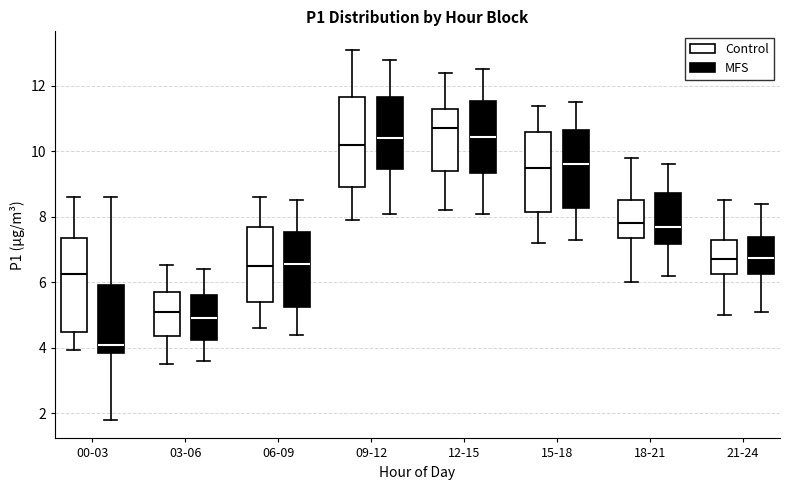

Reading left to right, read every box against the y-axis: the position of its median line, the range the box covers, and the ends of its whiskers. The values are not printed on the chart, so give them approximately, as read against the axis.

00-03 (Control): median 6.2, box 4.4 to 7.4, whiskers 4.0 to 8.6
00-03 (MFS): median 4.2, box 3.8 to 6.0, whiskers 1.8 to 8.6
03-06 (Control): median 5.2, box 4.4 to 5.8, whiskers 3.6 to 6.6
03-06 (MFS): median 5.0, box 4.2 to 5.6, whiskers 3.6 to 6.4
06-09 (Control): median 6.6, box 5.4 to 7.8, whiskers 4.6 to 8.6
06-09 (MFS): median 6.6, box 5.2 to 7.6, whiskers 4.4 to 8.6
09-12 (Control): median 10.2, box 9.0 to 11.6, whiskers 8.0 to 13.2
09-12 (MFS): median 10.4, box 9.4 to 11.6, whiskers 8.2 to 12.8
12-15 (Control): median 10.8, box 9.4 to 11.4, whiskers 8.2 to 12.4
12-15 (MFS): median 10.4, box 9.4 to 11.6, whiskers 8.2 to 12.6
15-18 (Control): median 9.6, box 8.2 to 10.6, whiskers 7.2 to 11.4
15-18 (MFS): median 9.6, box 8.2 to 10.6, whiskers 7.4 to 11.6
18-21 (Control): median 7.8, box 7.4 to 8.6, whiskers 6.0 to 9.8
18-21 (MFS): median 7.8, box 7.2 to 8.8, whiskers 6.2 to 9.6
21-24 (Control): median 6.8, box 6.2 to 7.4, whiskers 5.0 to 8.6
21-24 (MFS): median 6.8, box 6.2 to 7.4, whiskers 5.2 to 8.4